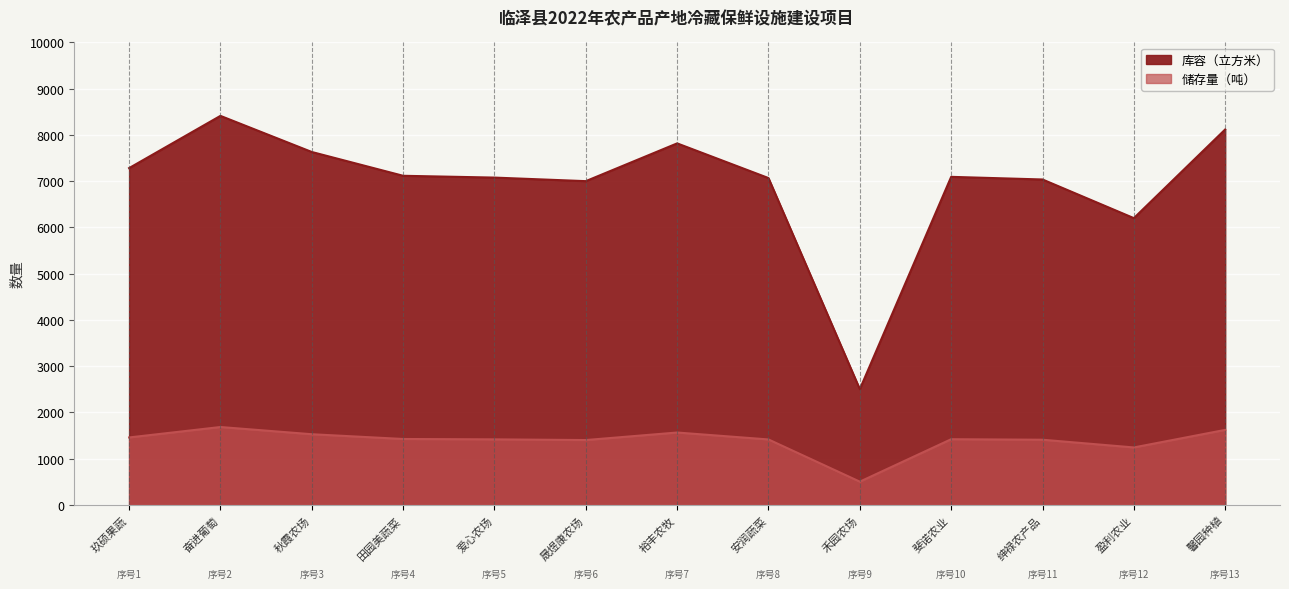

What is the difference between the highest and lowest values at 安润蔬菜?

5654